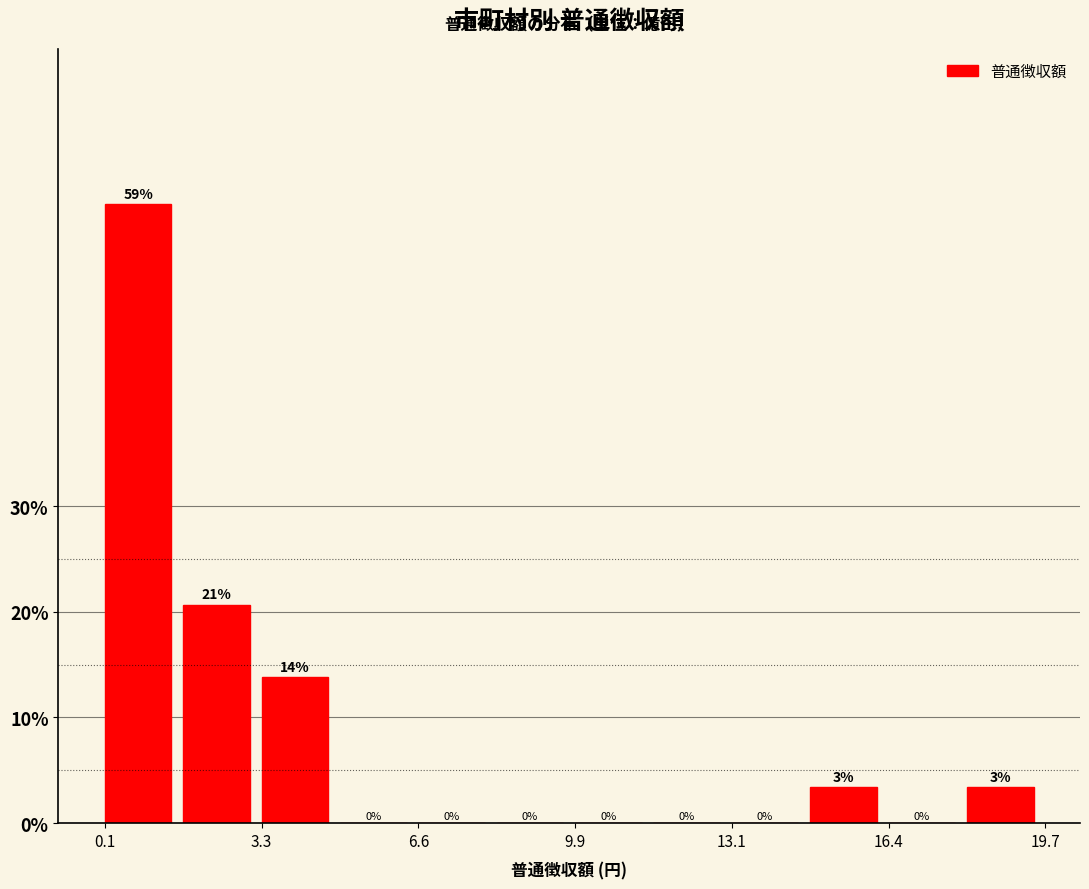

Read against the x-axis, roughly where is the centre of the tallest bar?

0.5